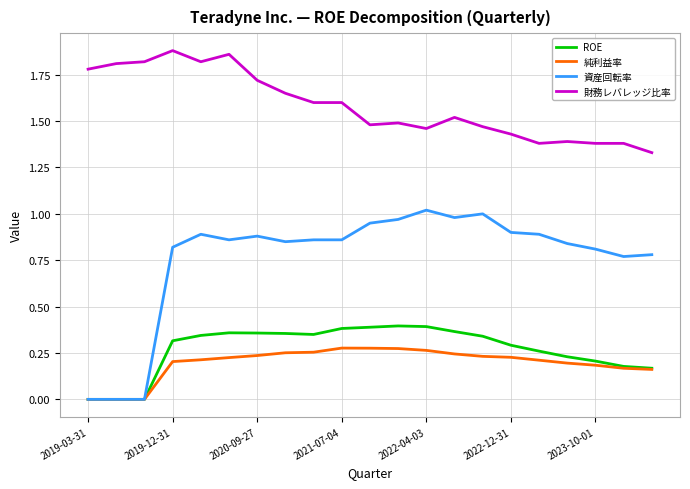

Which series has the widest spread of values?

資産回転率